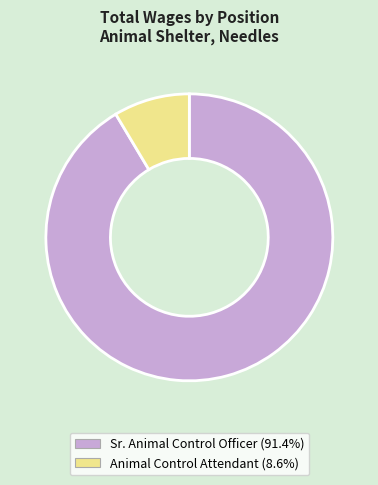

True or false: Animal Control Attendant accounts for 2% of the total.

False